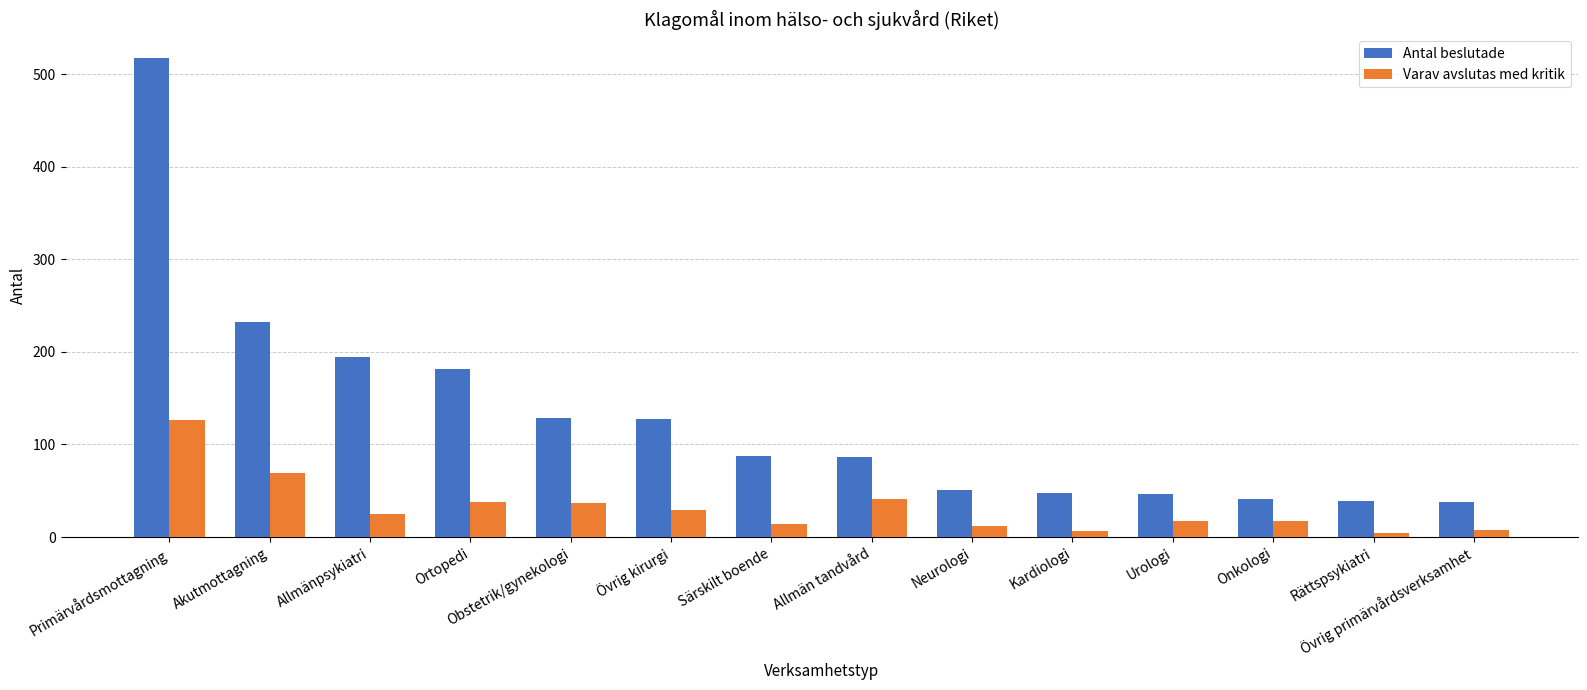

What is the difference between the Antal beslutade values at Allmänpsykiatri and Primärvårdsmottagning?

323